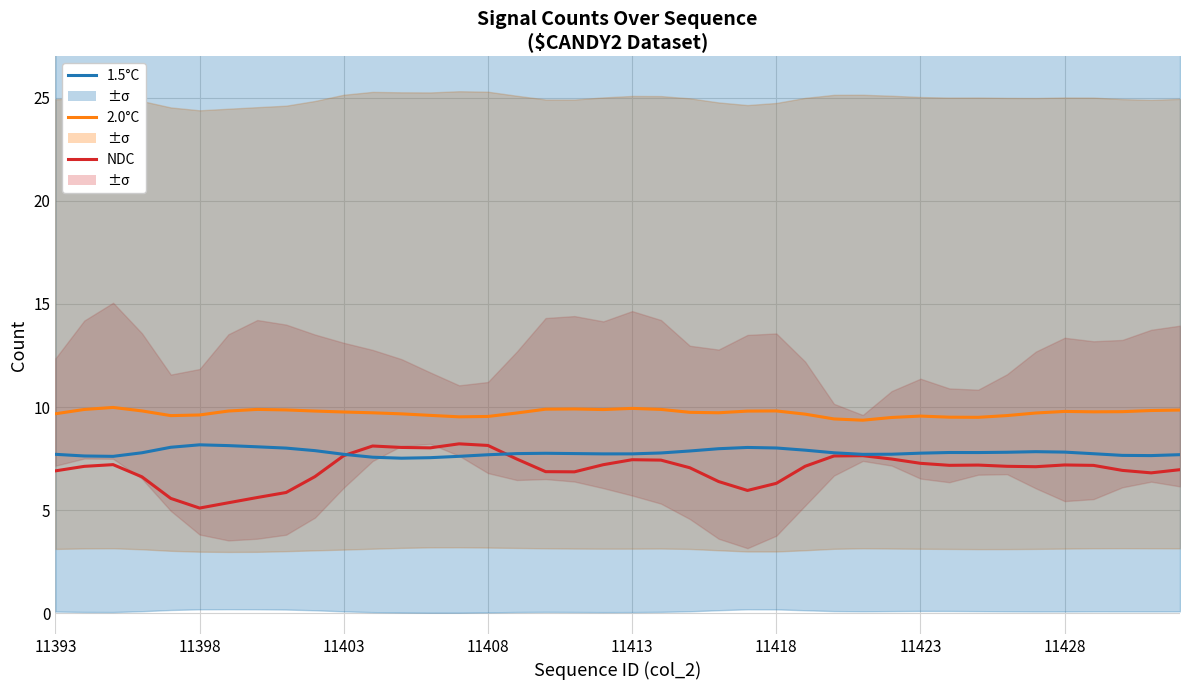

Between 14 and 23, which series saw the biggest shift?

NDC